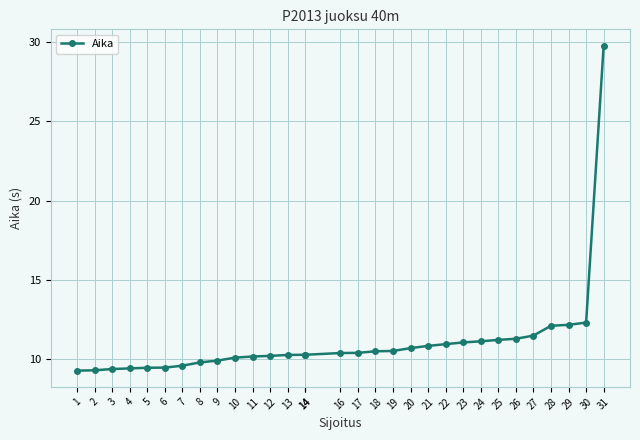

Rank the categories by value from lowest to highest.

1, 2, 3, 4, 5, 6, 7, 8, 9, 10, 11, 12, 13, 14, 14, 16, 17, 18, 19, 20, 21, 22, 23, 24, 25, 26, 27, 28, 29, 30, 31